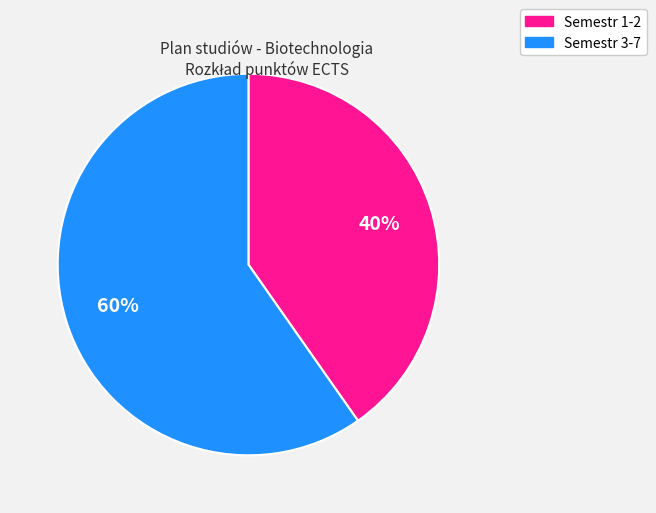

Is there a majority slice in this chart?

Yes